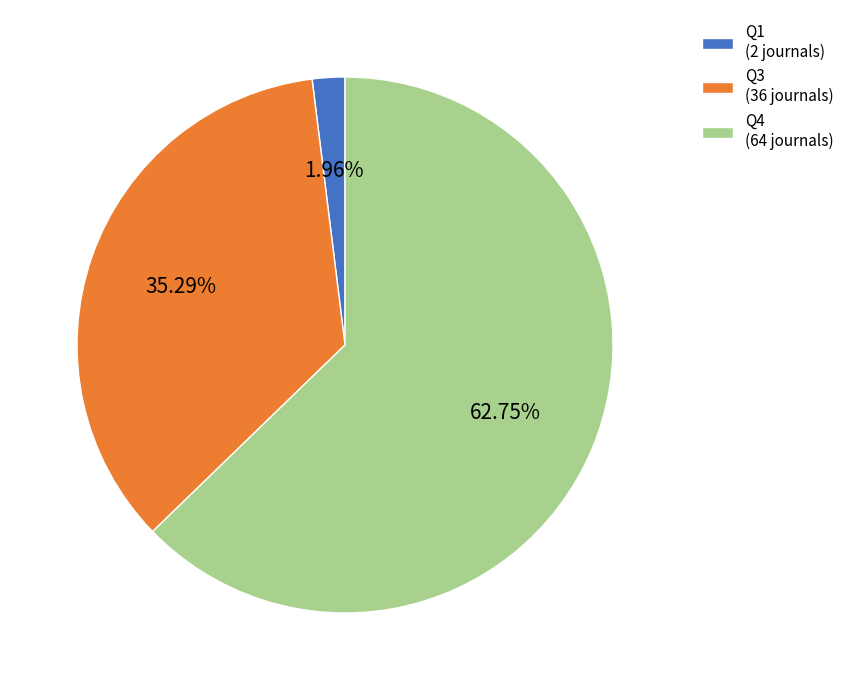

To the nearest percent, what portion does Q3 represent?

35%